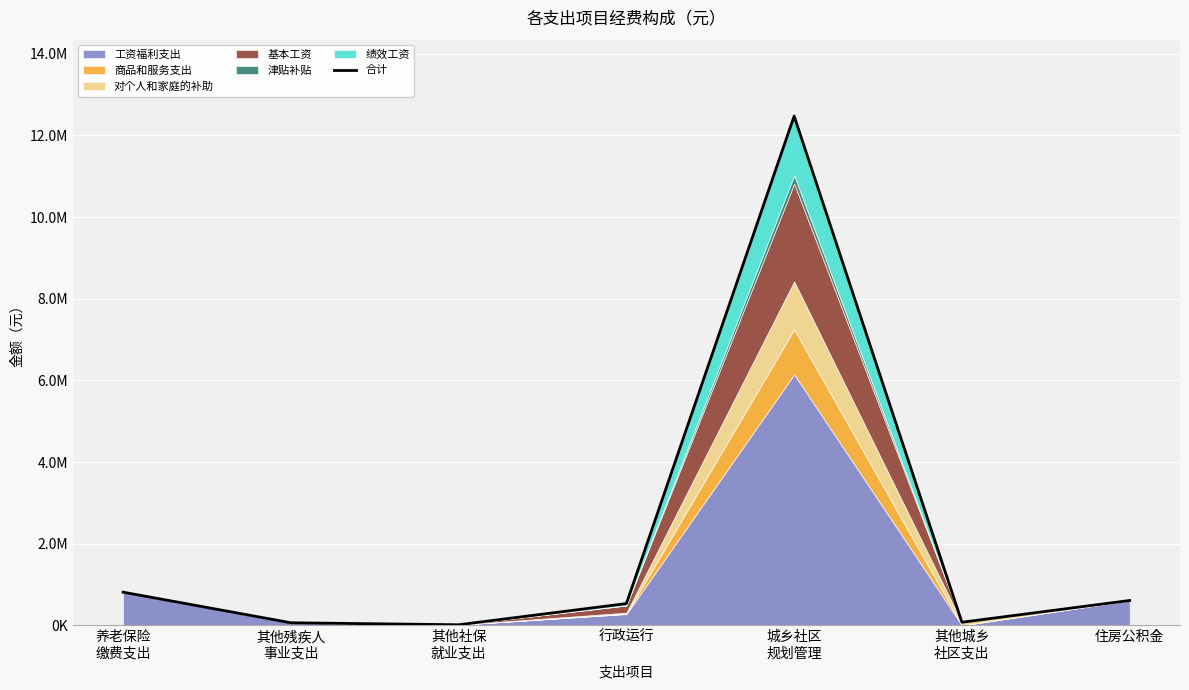

How many data points does each series have?

7